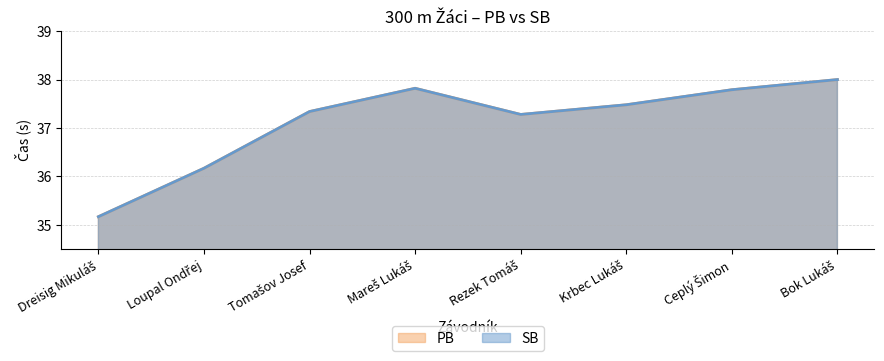

Between Dreisig Mikuláš and Bok Lukáš, which series saw the biggest shift?

PB